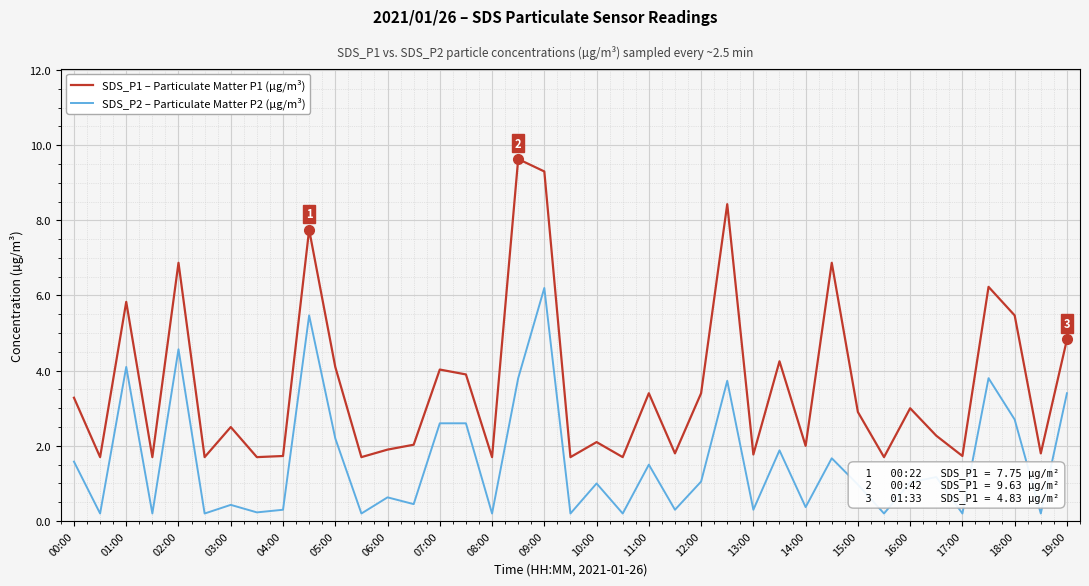

What is the difference between the maximum and minimum values in the SDS_P2 – Particulate Matter P2 (µg/m³) series?

6.0